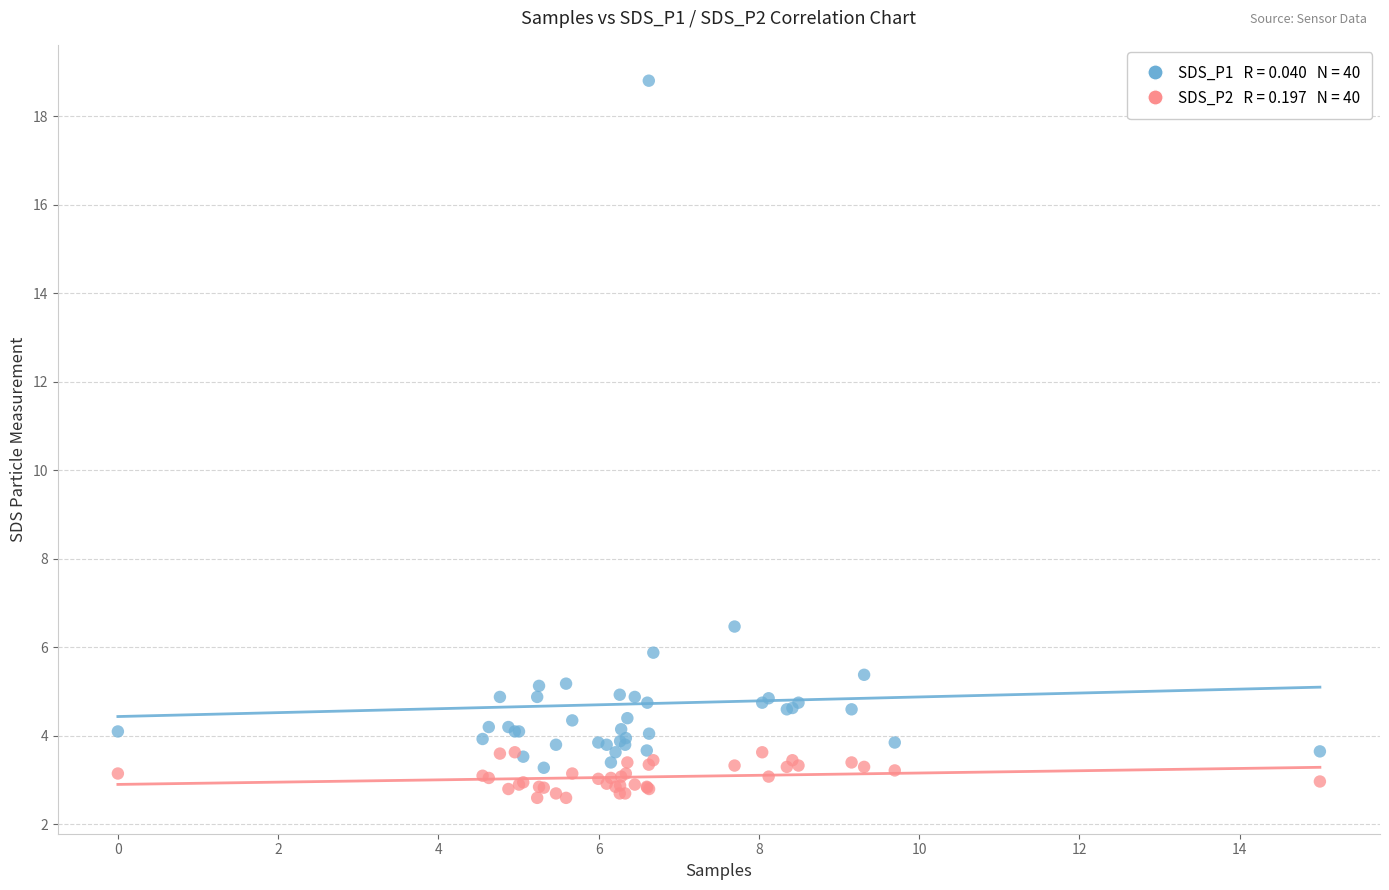

Across all series, what Y value is closest to 10?

6.5